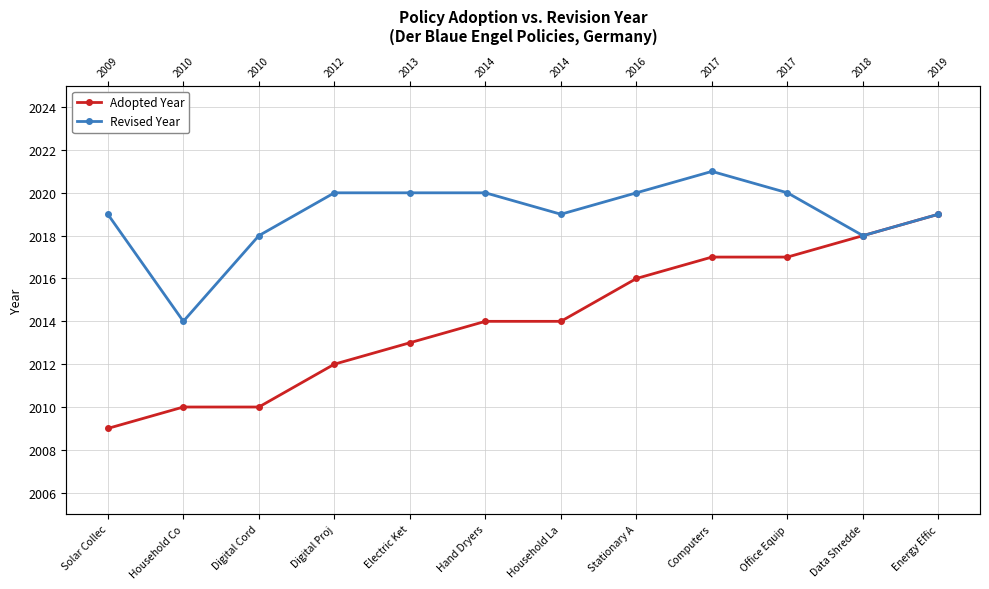

Is it true that Adopted Year equals 2010 at Household Co?

True